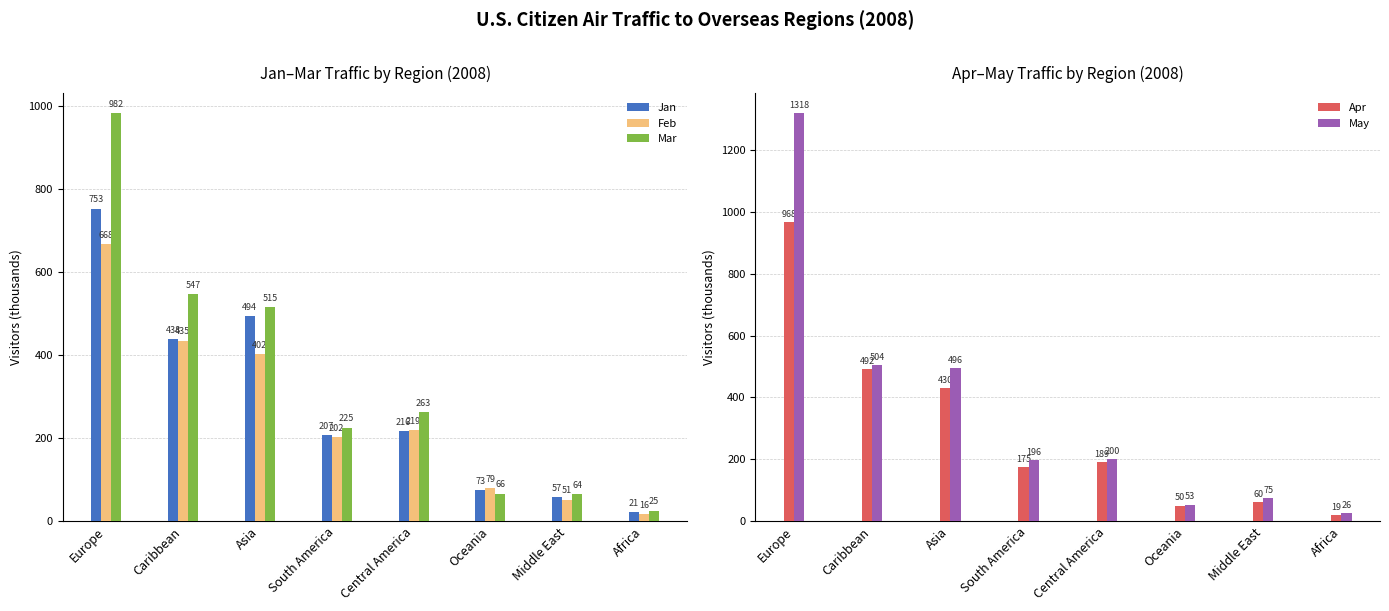

Which category has the highest value across all series?

Europe